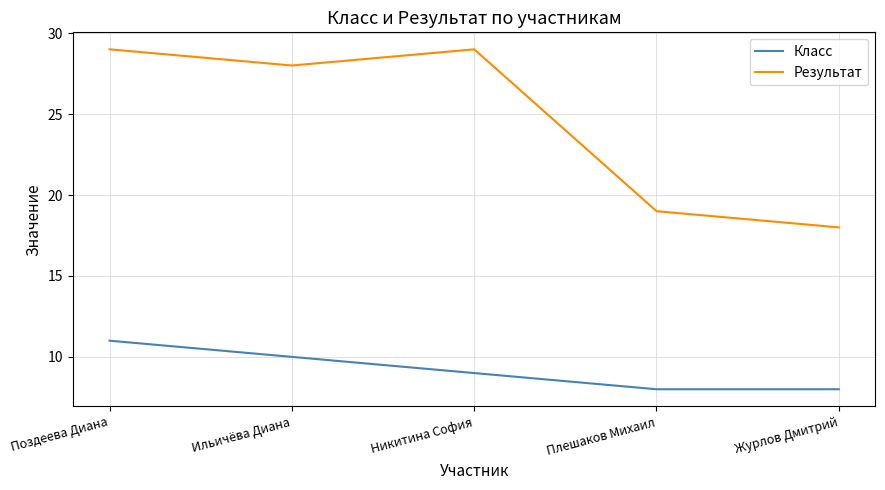

What is the sum of all Класс values?

46